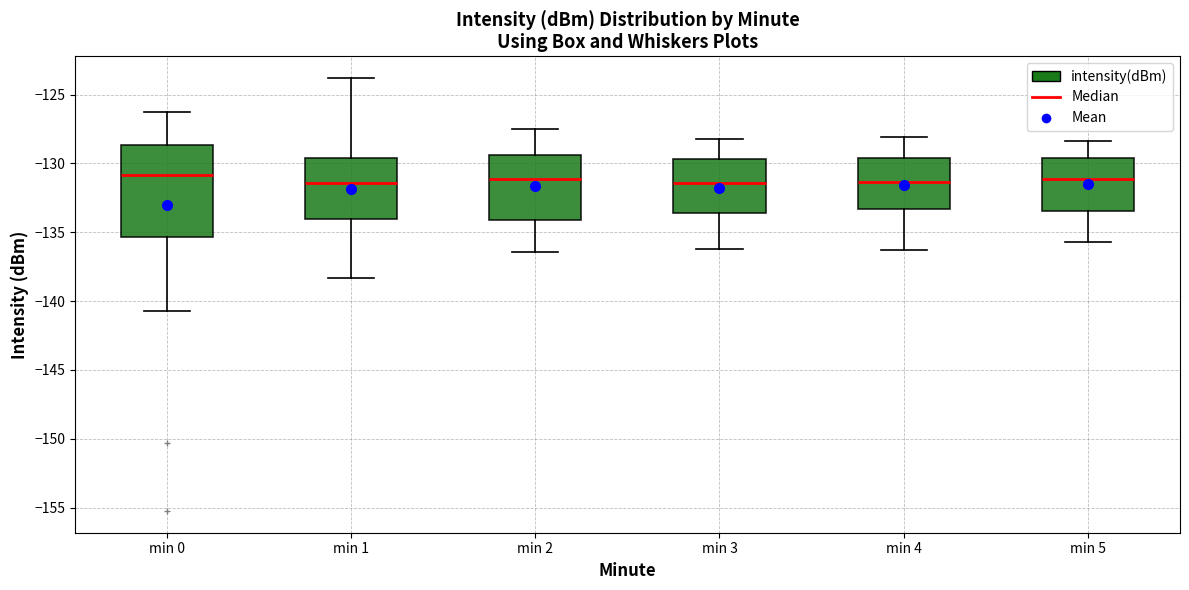

Reading left to right, read every box against the y-axis: the position of its median line, the range the box covers, and the ends of its whiskers. The values are not printed on the chart, so give them approximately, as read against the axis.

min 0: median -131.0, box -135.5 to -128.5, whiskers -141.0 to -126.5
min 1: median -131.5, box -134.0 to -129.5, whiskers -138.5 to -124.0
min 2: median -131.0, box -134.0 to -129.5, whiskers -136.5 to -127.5
min 3: median -131.5, box -133.5 to -129.5, whiskers -136.0 to -128.0
min 4: median -131.5, box -133.5 to -129.5, whiskers -136.5 to -128.0
min 5: median -131.0, box -133.5 to -129.5, whiskers -135.5 to -128.5